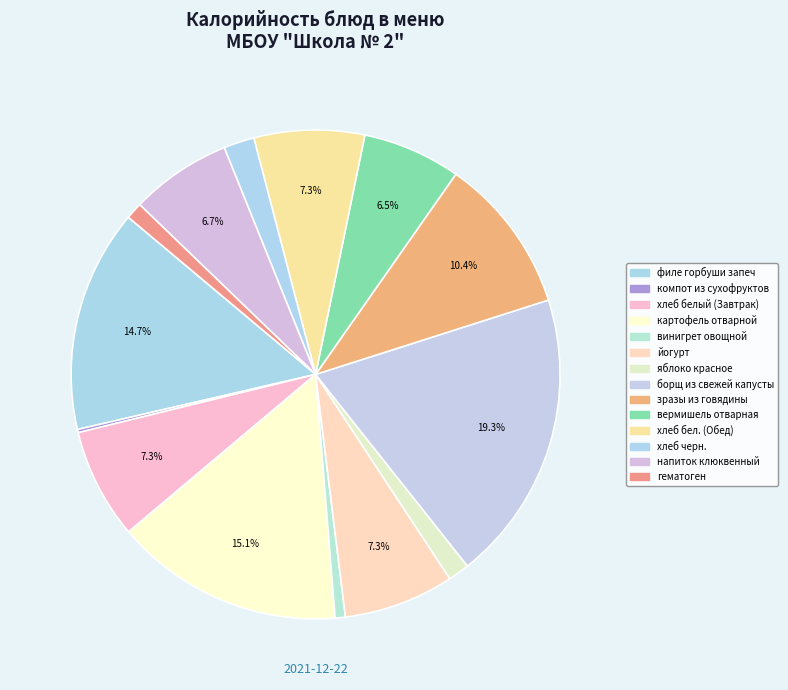

The вермишель отварная slice represents 1% of the pie. True or false?

False